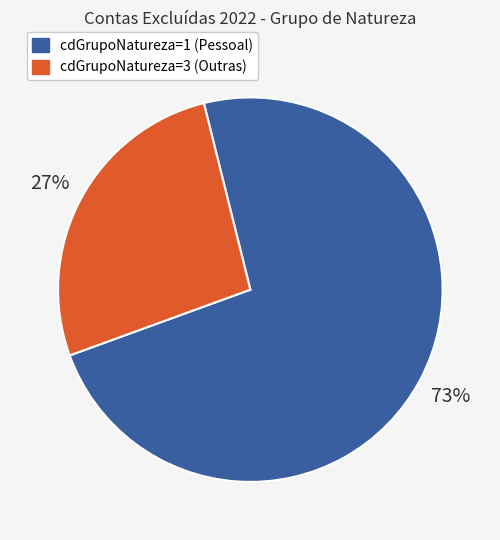

To the nearest percent, what is the average slice percentage?

50%